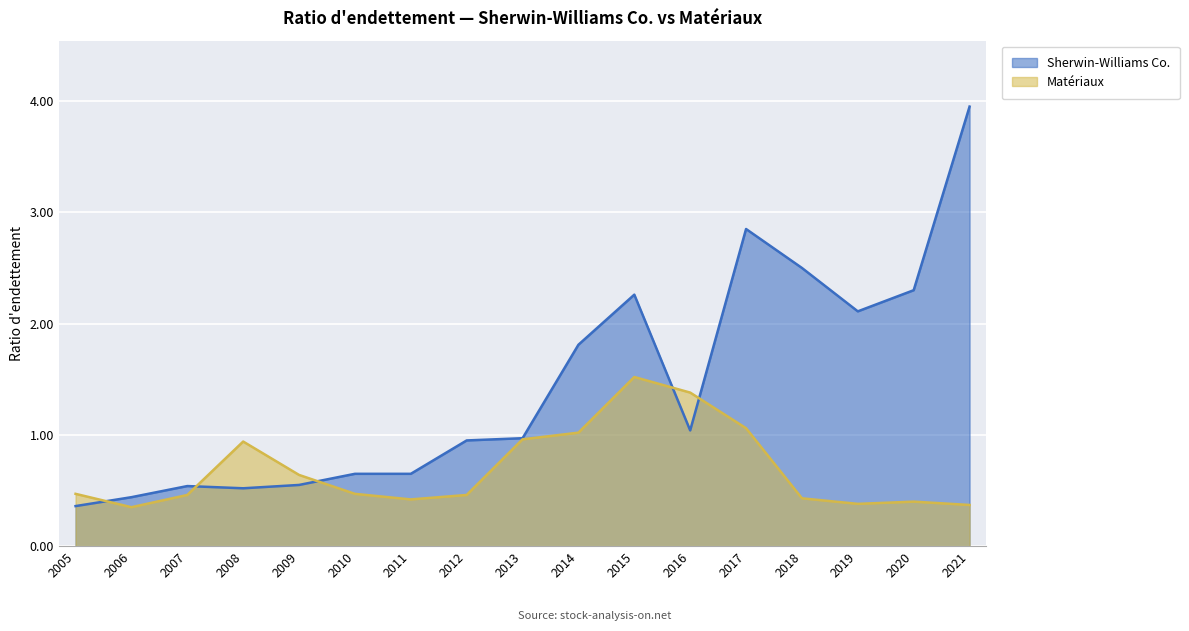

At which label is Sherwin-Williams Co. closest to 2?

2019